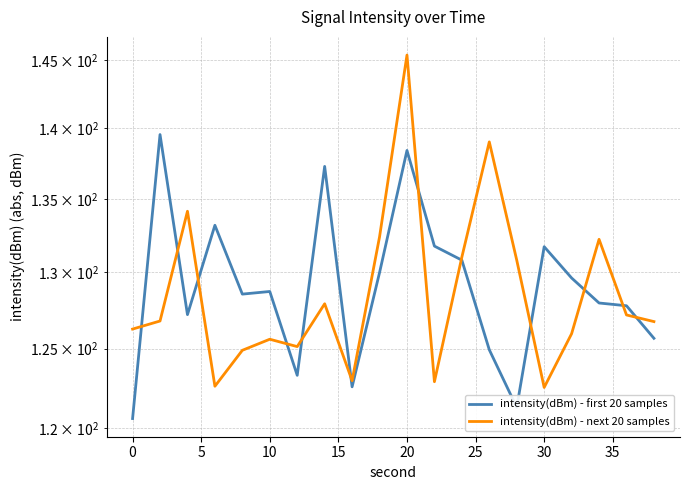

What is the spread (max minus min) of values at 30?

9.4